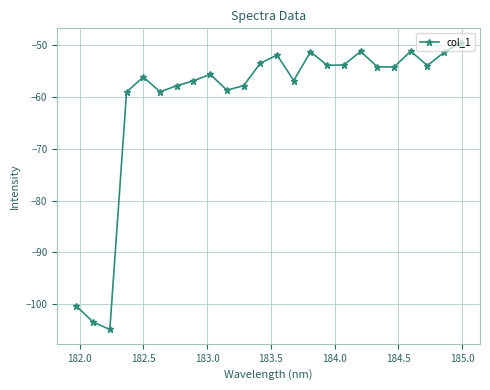

What is the value of the 12th point from the left?

-53.4